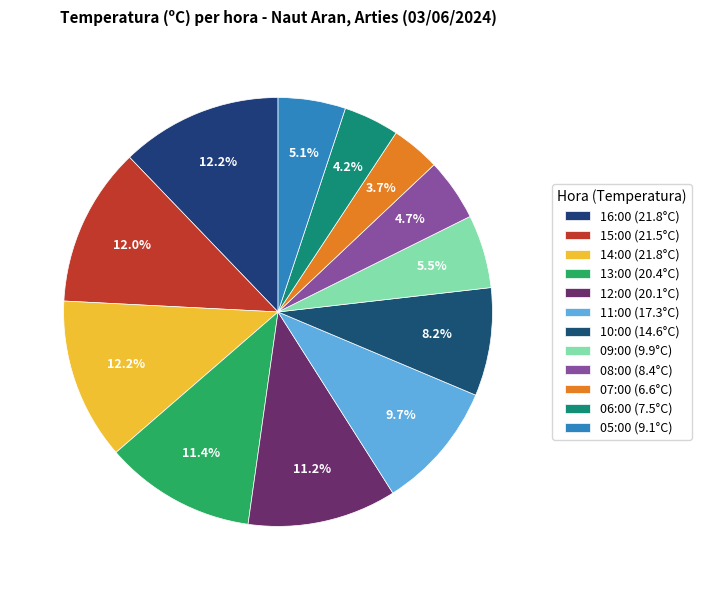

How many slices are in this pie chart?

12